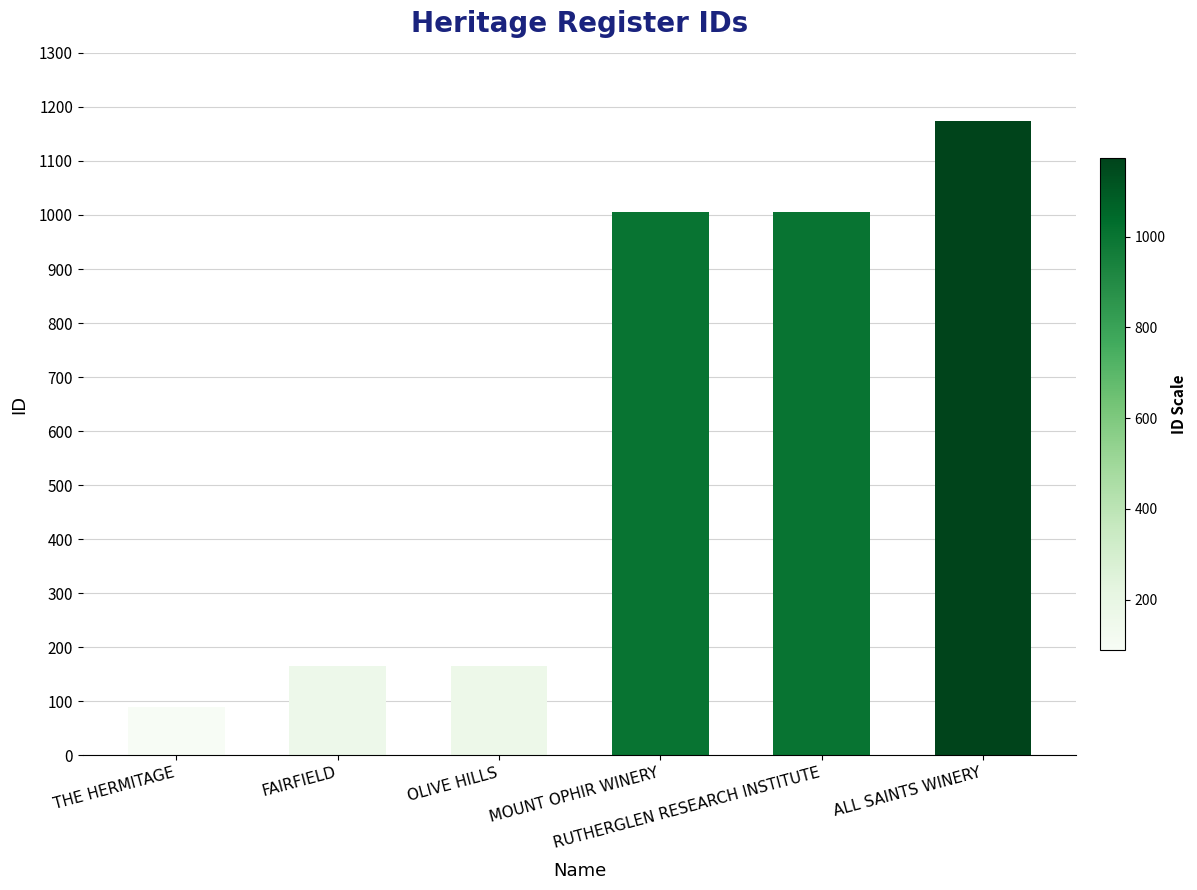

What is the average value?

601